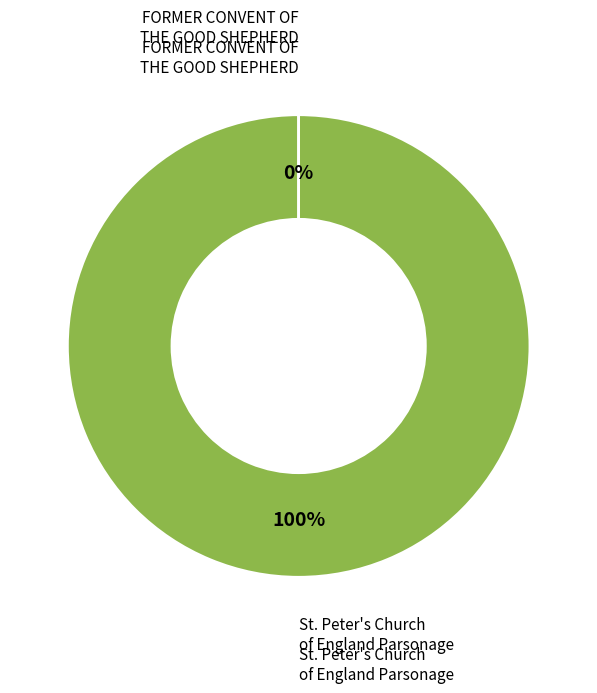

What is the change in value from St. Peter's Church of England Parsonage to FORMER CONVENT OF THE GOOD SHEPHERD?

-123708